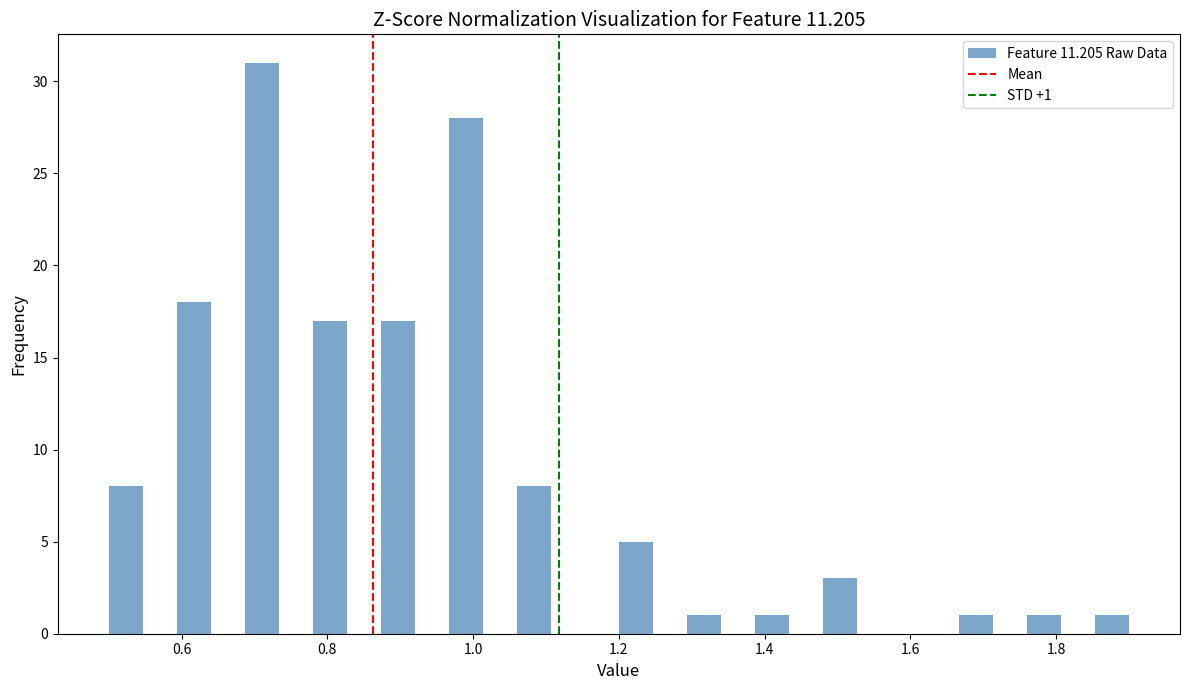

Read against the x-axis, roughly where is the centre of the tallest bar?

0.72